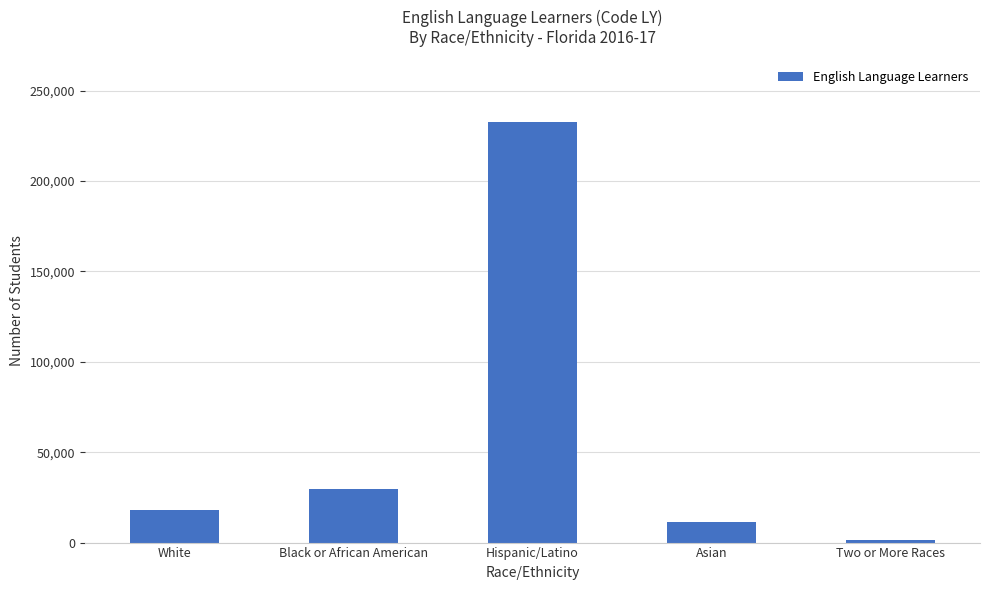

What is the sum of all values?

292750